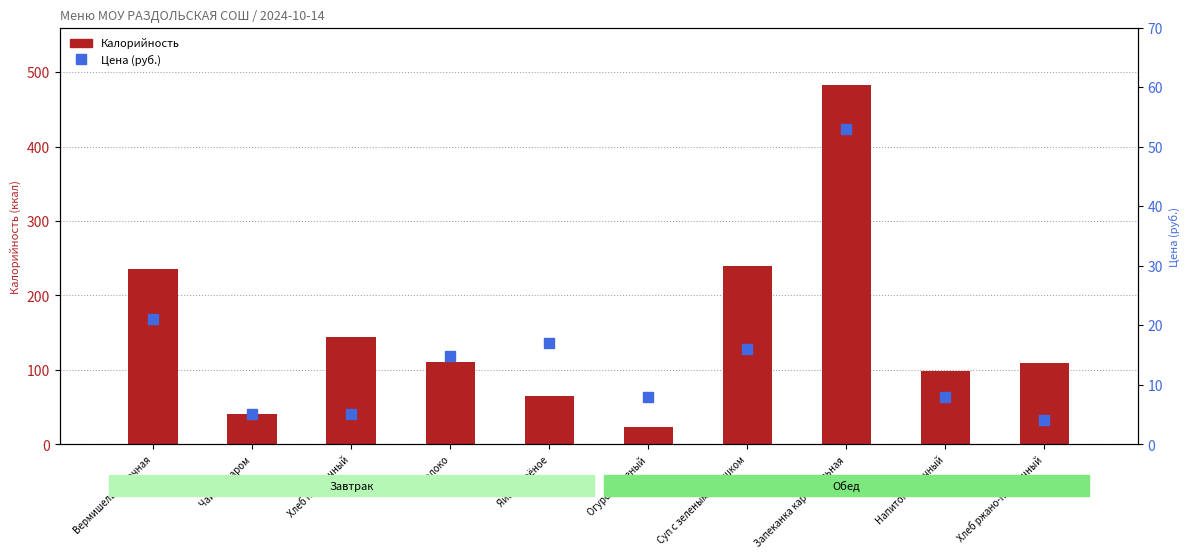

At Хлеб ржано-пшеничный, list the series in order from largest to smallest.

Калорийность, Цена (руб.)